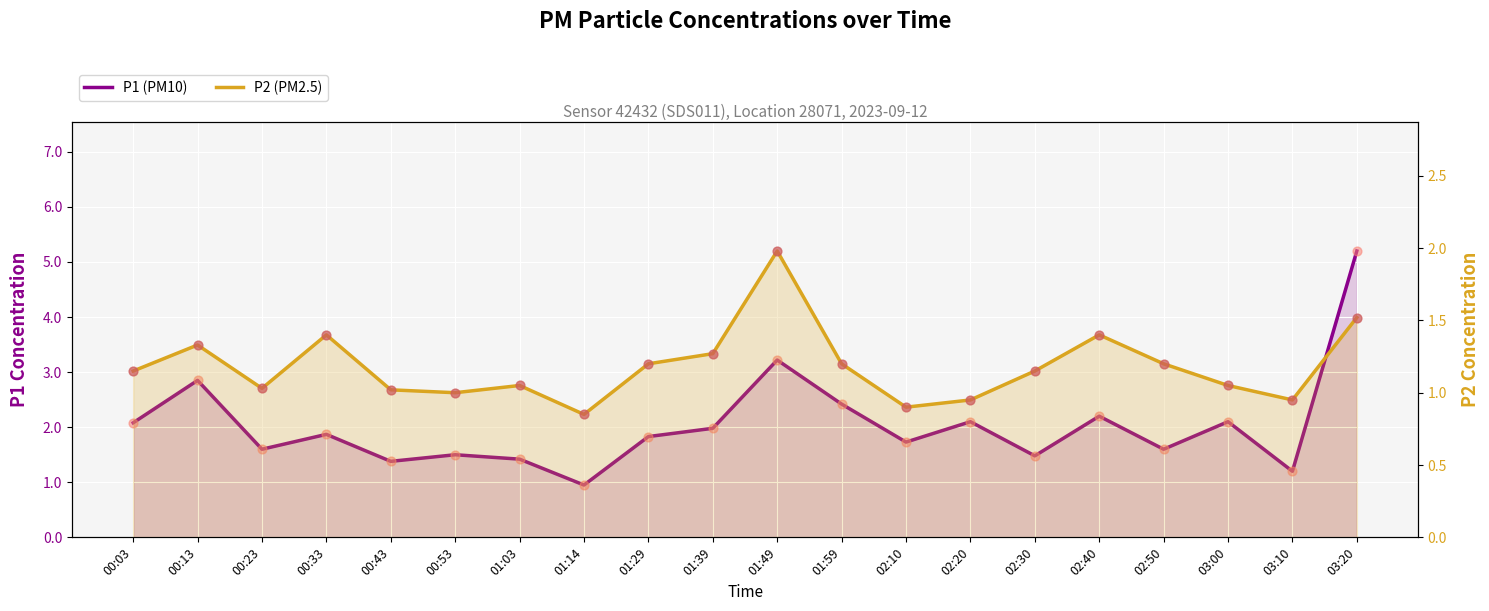

Is the value of P2 (PM2.5) at 00:13 greater than the value of P1 (PM10) at 02:30?

No